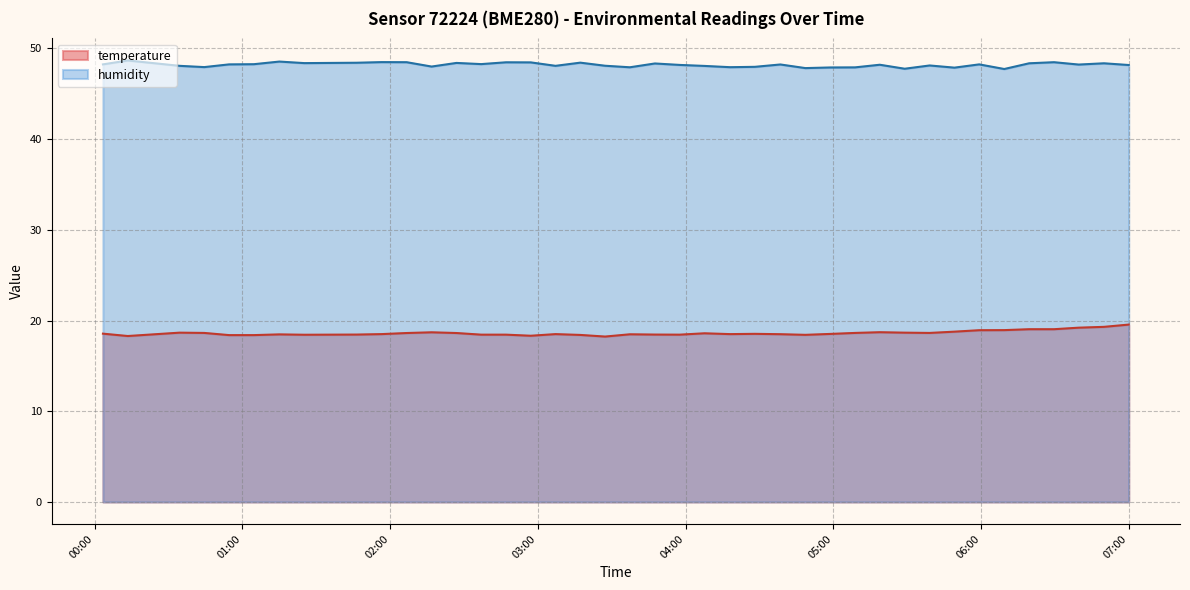

True or false: temperature and humidity intersect in this chart.

False